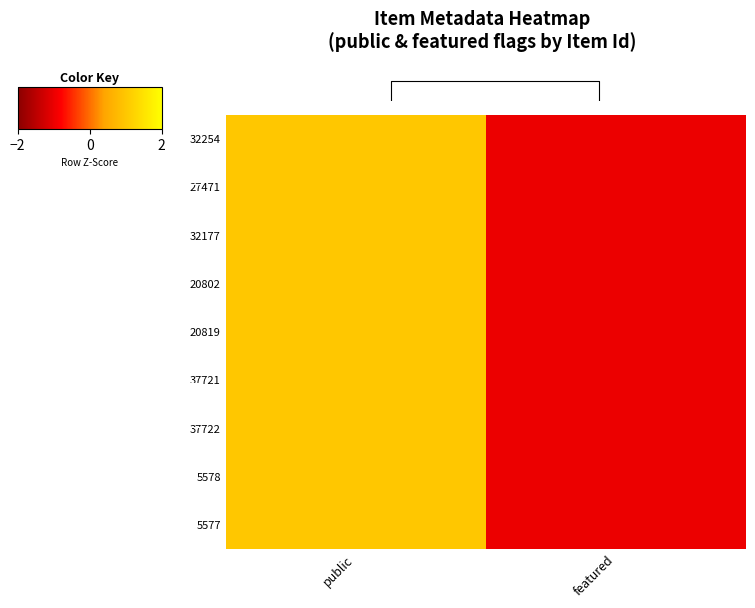

Reading left to right, what are all the values shown in this chart?

32254: public=1	featured=-1
27471: public=1	featured=-1
32177: public=1	featured=-1
20802: public=1	featured=-1
20819: public=1	featured=-1
37721: public=1	featured=-1
37722: public=1	featured=-1
5578: public=1	featured=-1
5577: public=1	featured=-1